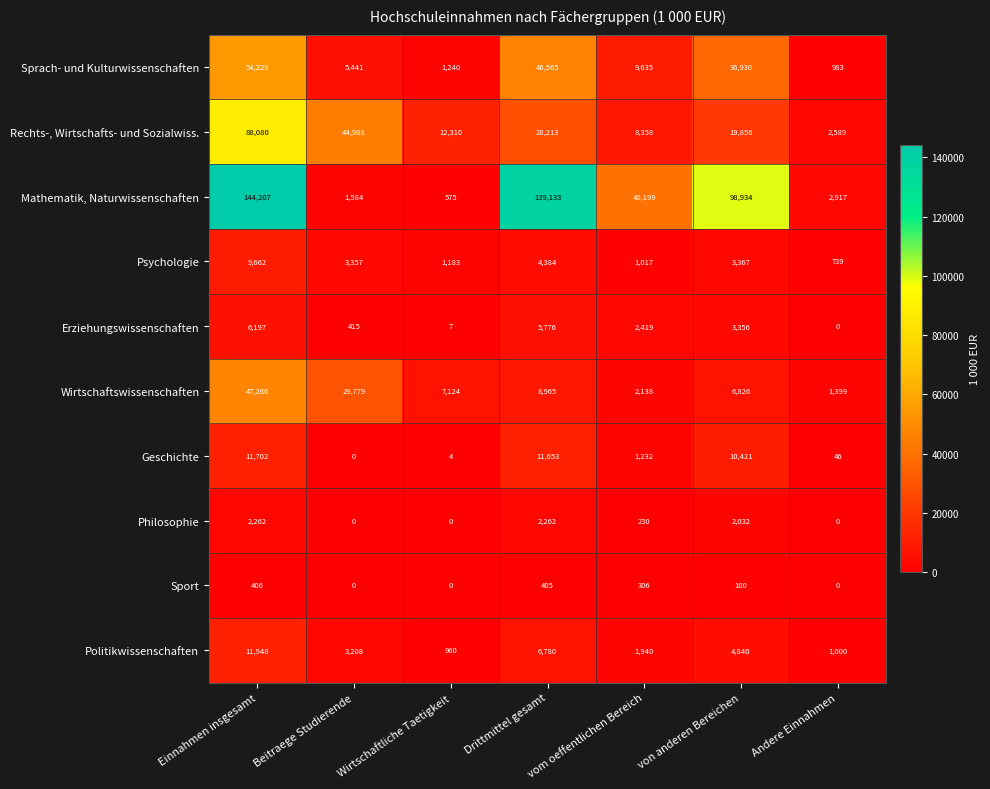

Rank the series by their maximum value, from highest to lowest.

Mathematik, Naturwissenschaften, Rechts-, Wirtschafts- und Sozialwiss., Sprach- und Kulturwissenschaften, Wirtschaftswissenschaften, Politikwissenschaften, Geschichte, Psychologie, Erziehungswissenschaften, Philosophie, Sport